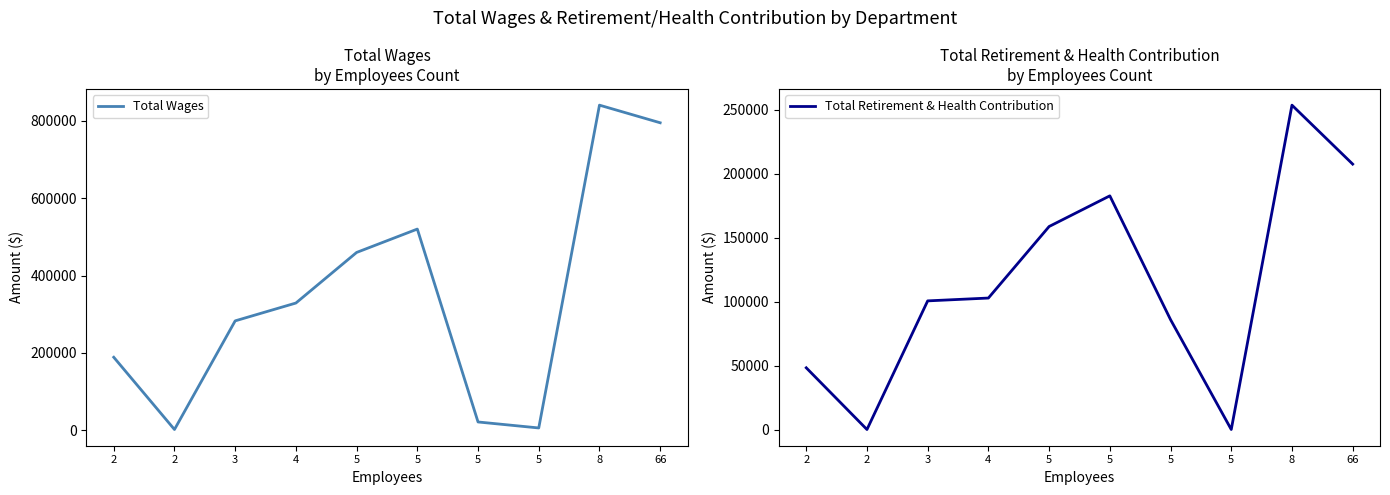

List the series in order of their overall mean, highest first.

Total Wages, Total Retirement & Health Contribution